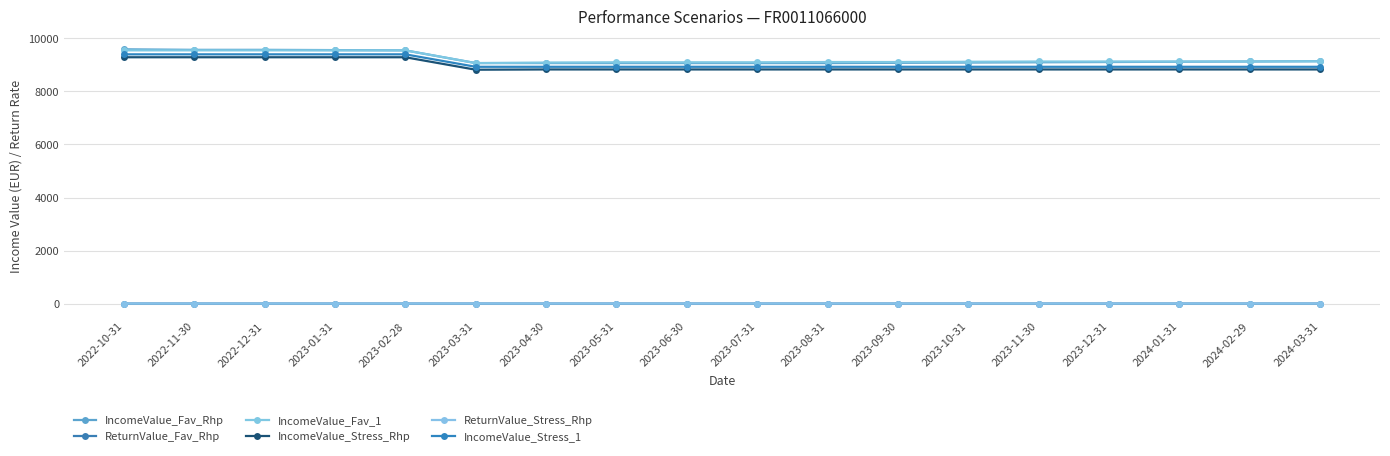

True or false: IncomeValue_Stress_Rhp and IncomeValue_Fav_1 cross at least once.

False